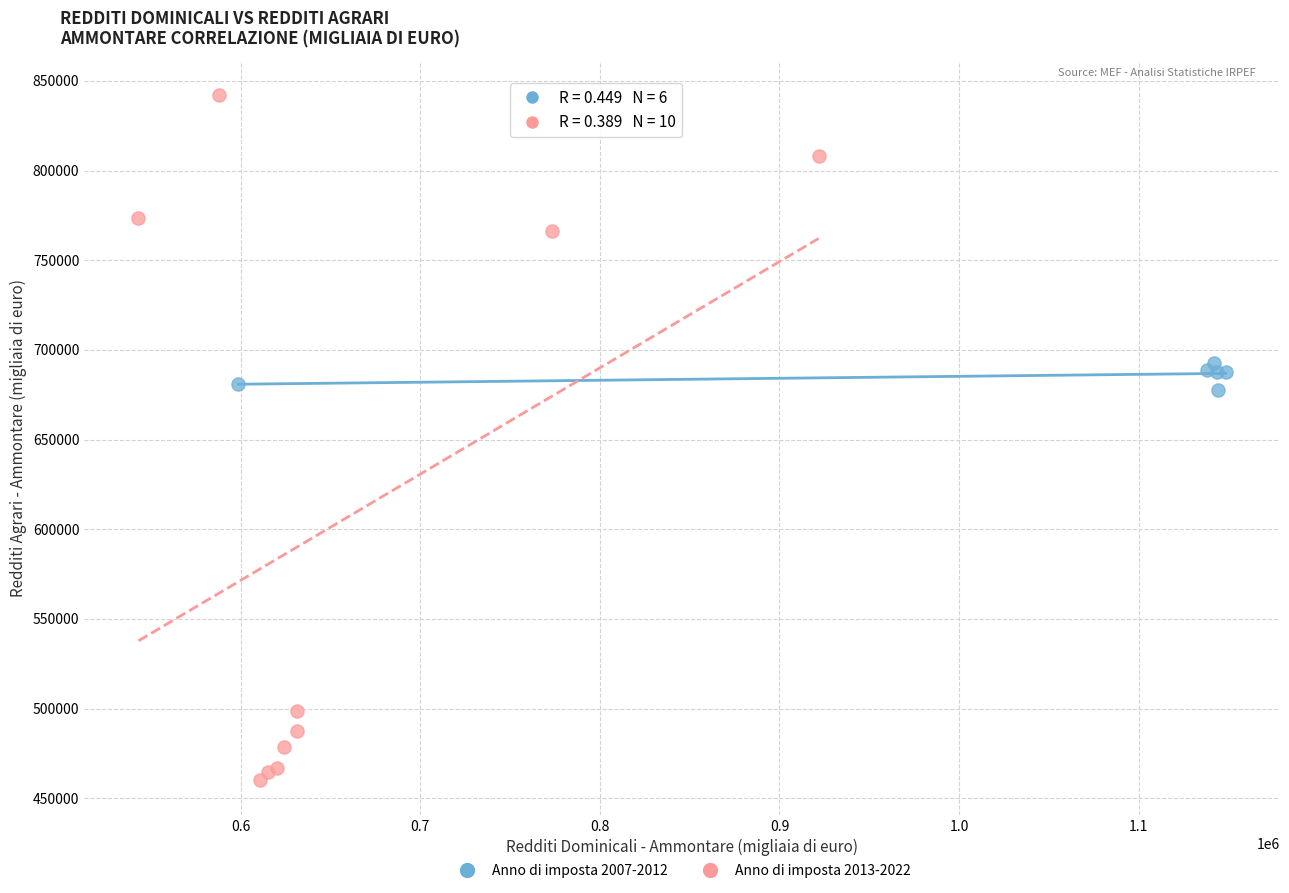

Which series contains the lowest Y value?

Anno di imposta 2013-2022